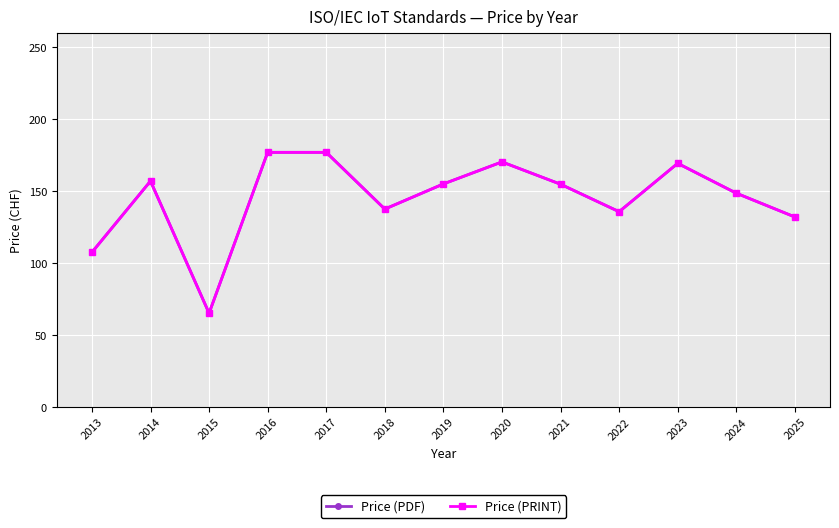

Is it true that Price (PDF) equals 262.6 at 2023?

False